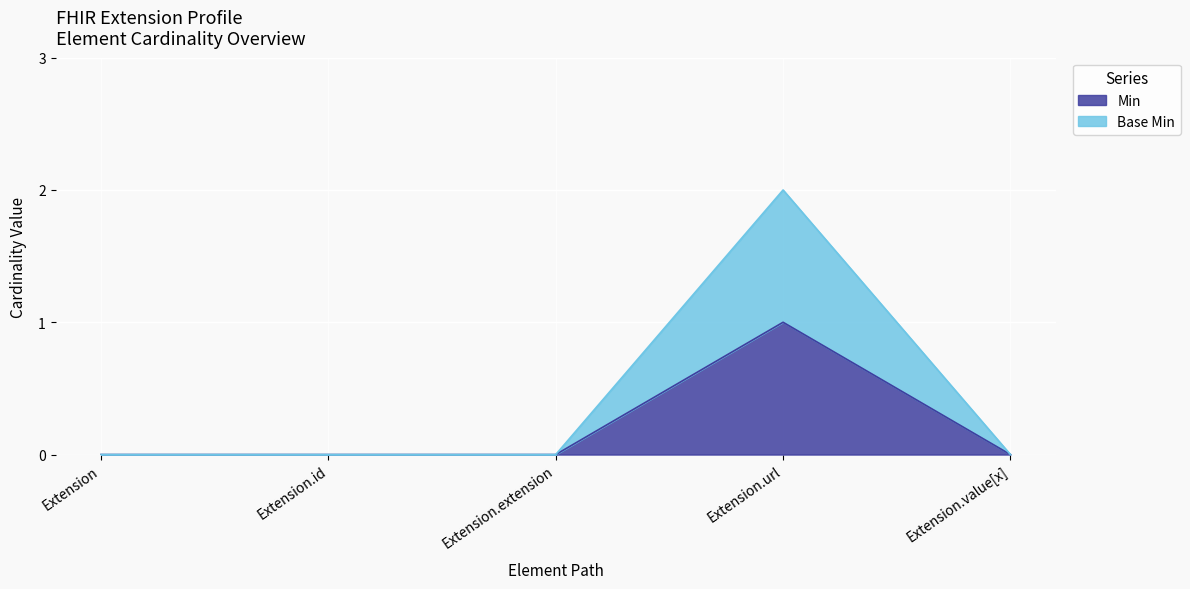

Reading left to right, what are all the values shown in this chart?

Min: Extension=0	Extension.id=0	Extension.extension=0	Extension.url=1	Extension.value[x]=0
Base Min: Extension=0	Extension.id=0	Extension.extension=0	Extension.url=2	Extension.value[x]=0